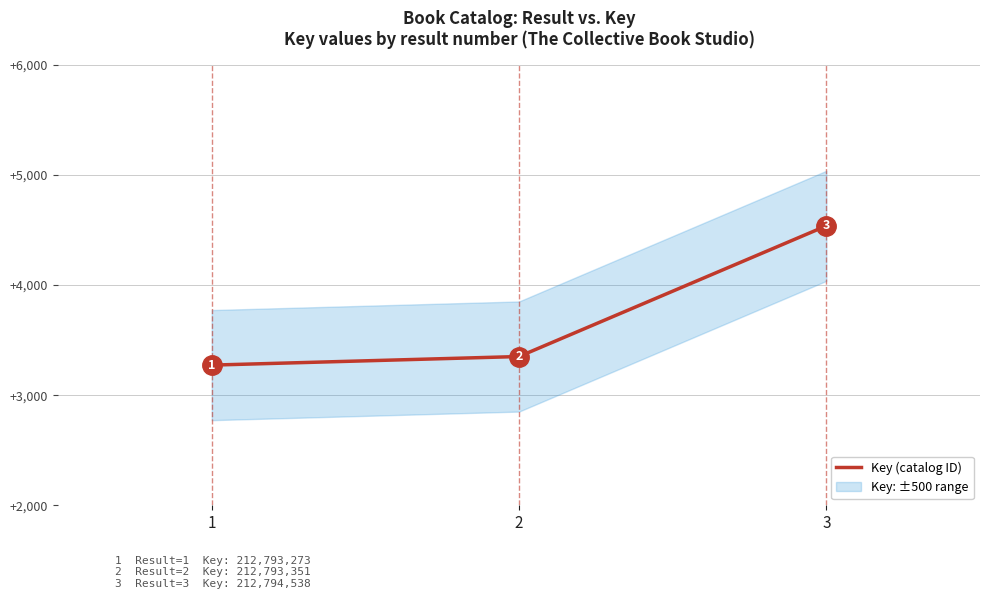

Where does the data first go above 212793351?

3